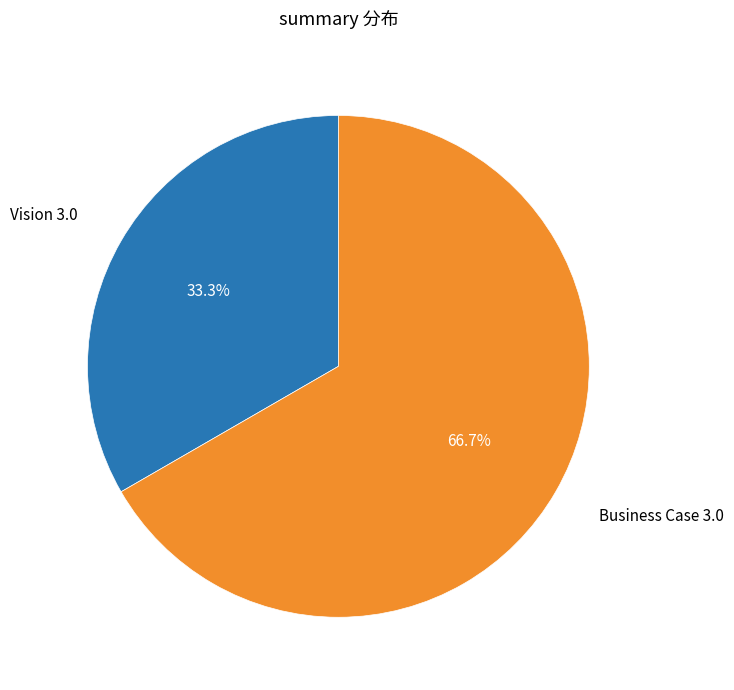

To the nearest percent, what is the combined percentage of Business Case 3.0 and Vision 3.0?

100%